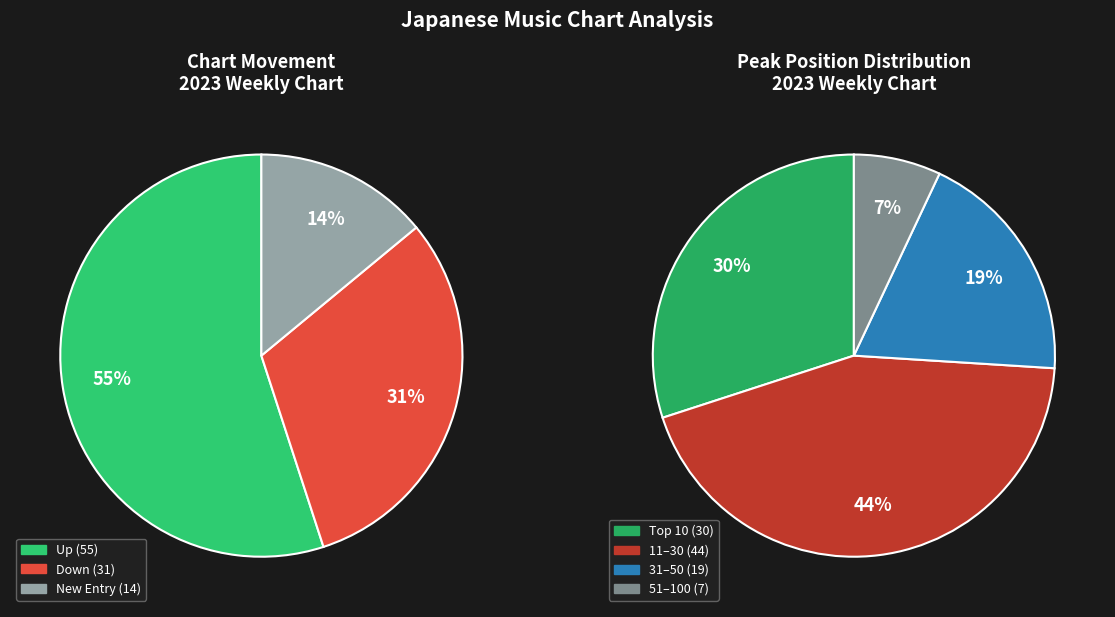

Combined, what portion of the pie is - and down?

45.0%